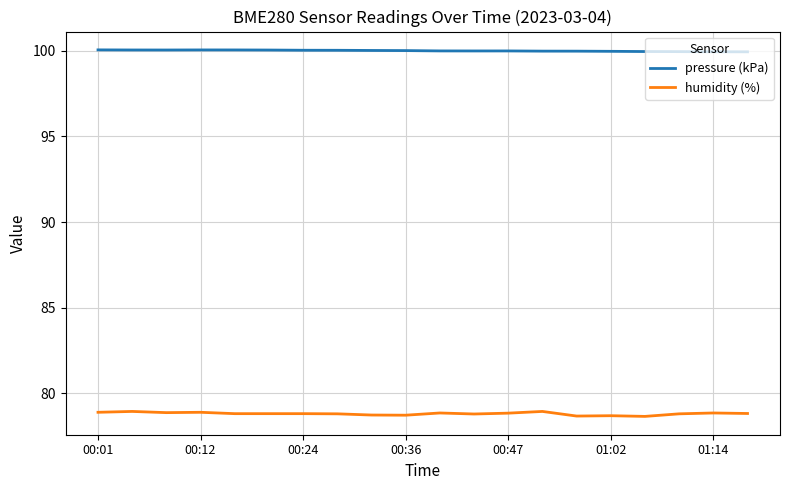

What is the smallest value displayed?

78.6